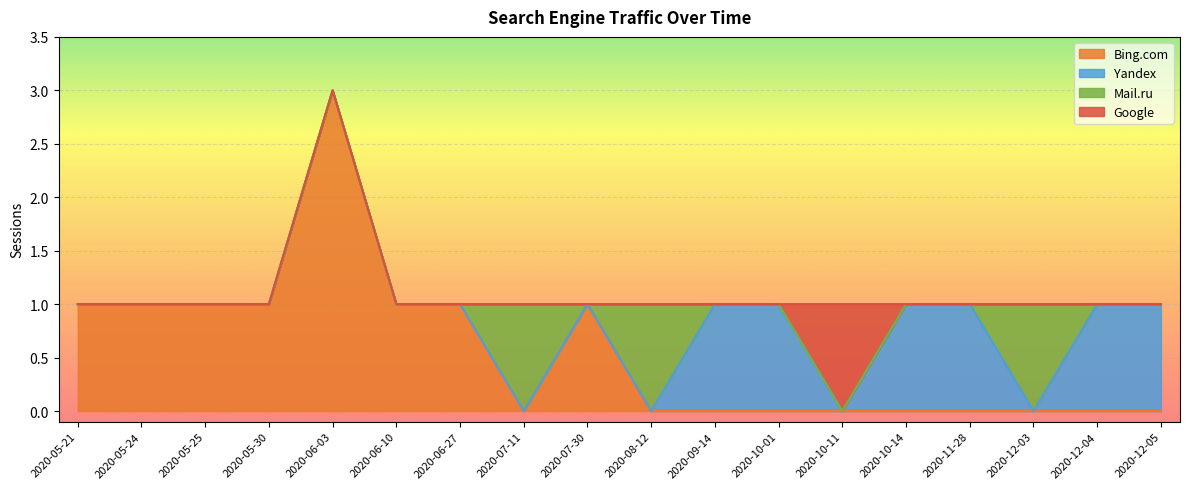

Does the chart display data point markers on the line(s)?

No